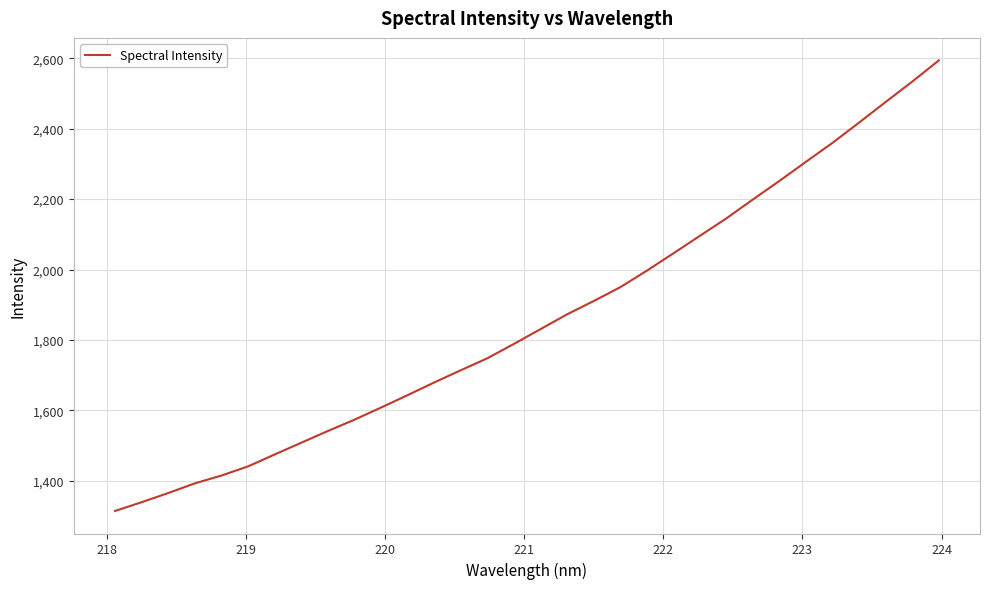

What is the sum of all values?

59531.9